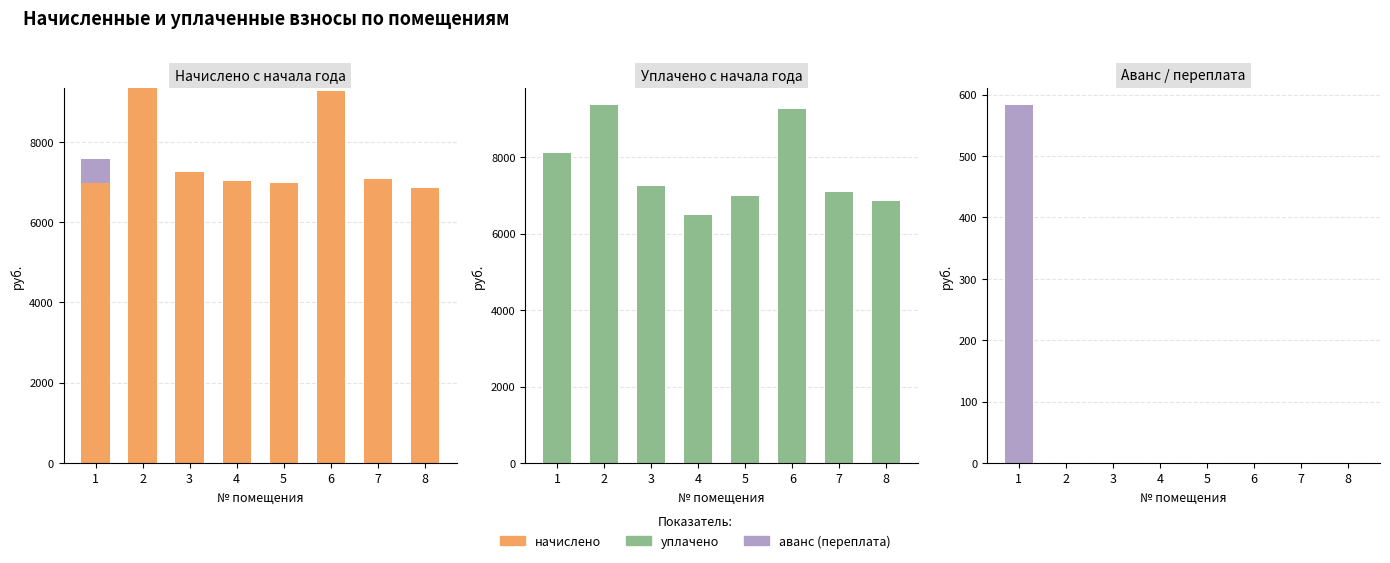

What is the difference between the maximum and minimum values in the аванс (переплата) series?

582.4